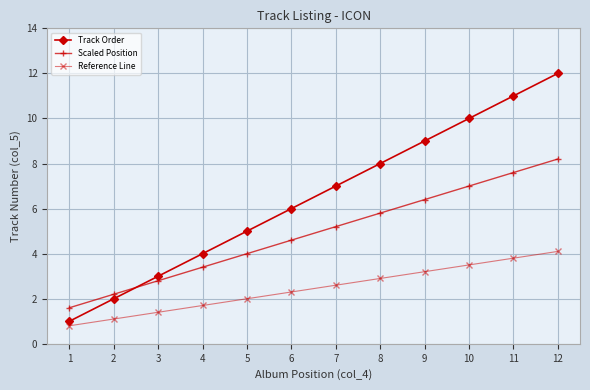

How many lines are shown in the chart?

3